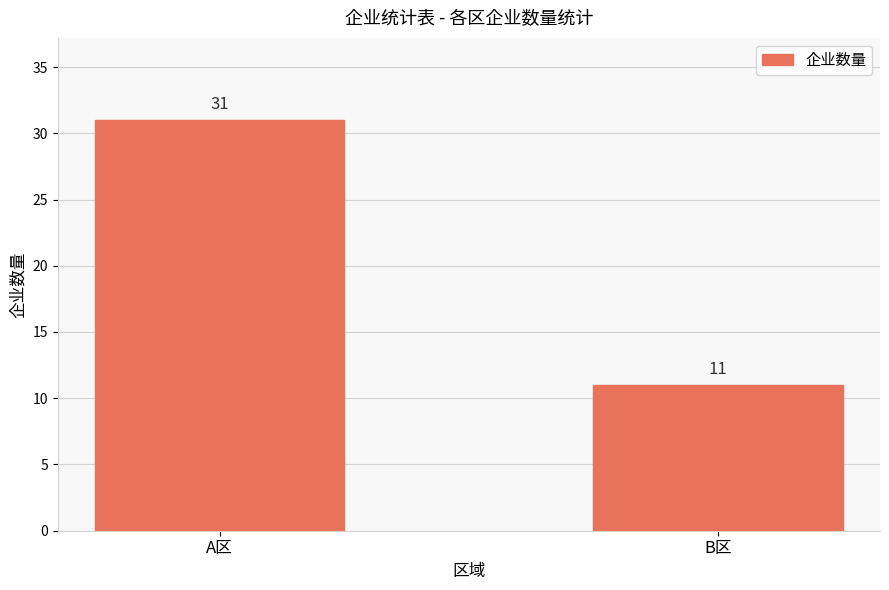

The chart shows a value of 11 at B区. True or false?

True